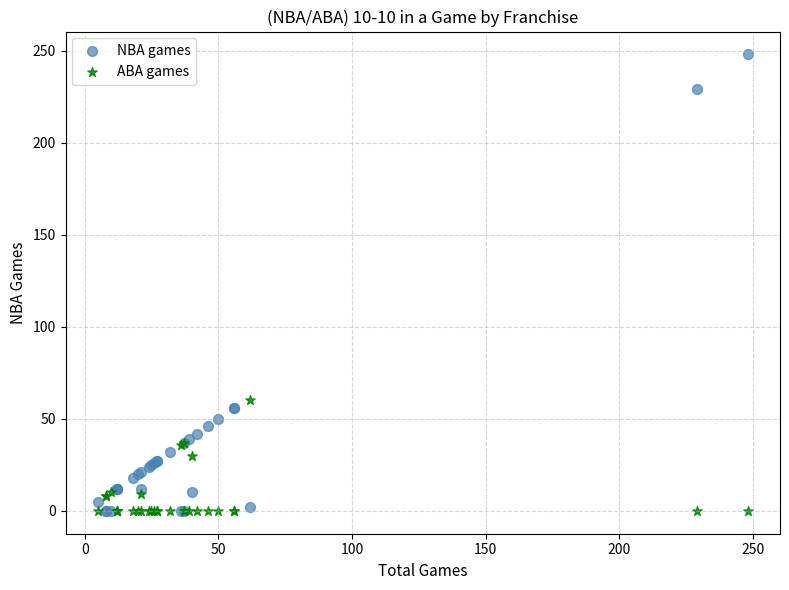

What are all the series names shown in the legend?

NBA games, ABA games